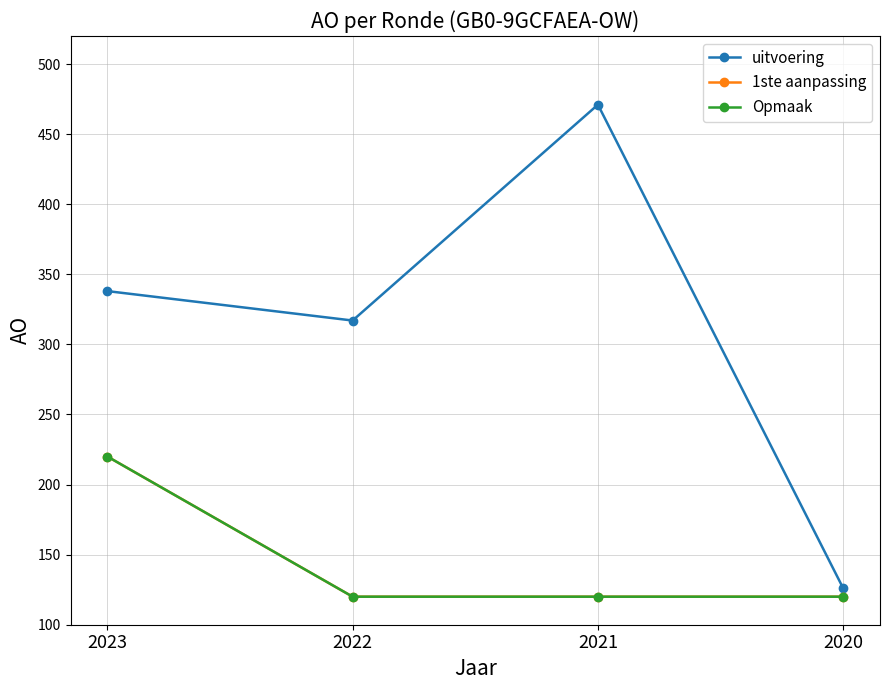

True or false: uitvoering and Opmaak cross at least once.

False